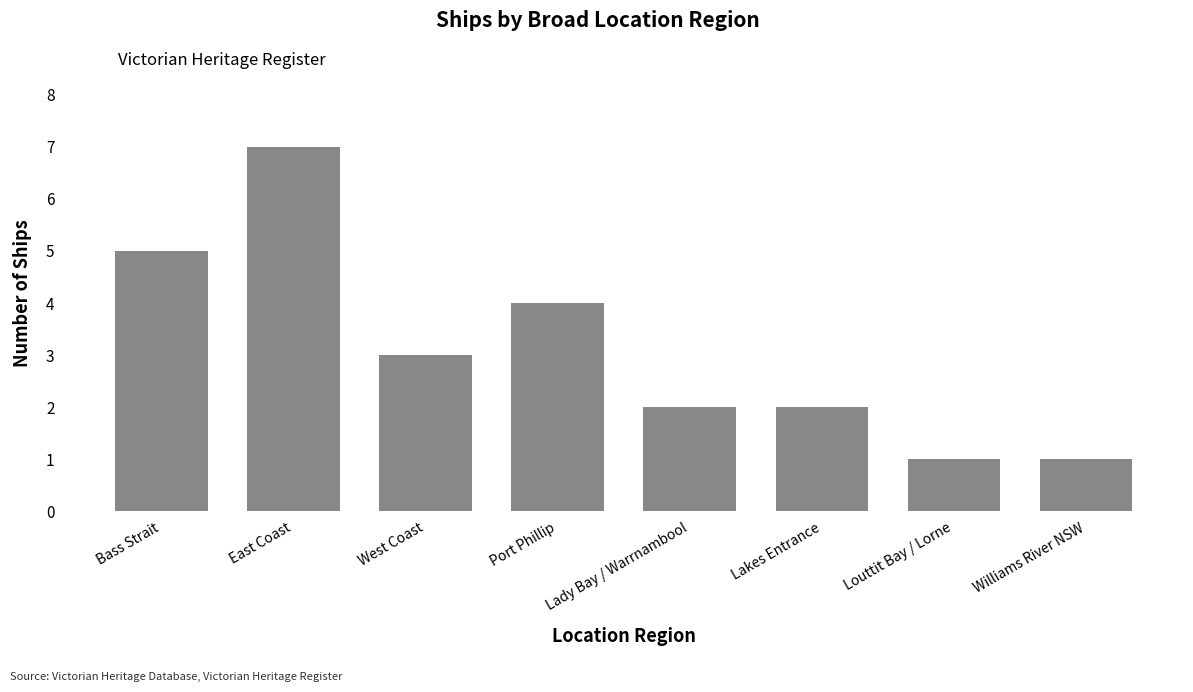

Reading right to left, transcribe all the data shown in this chart.

1	1	2	2	4	3	7	5